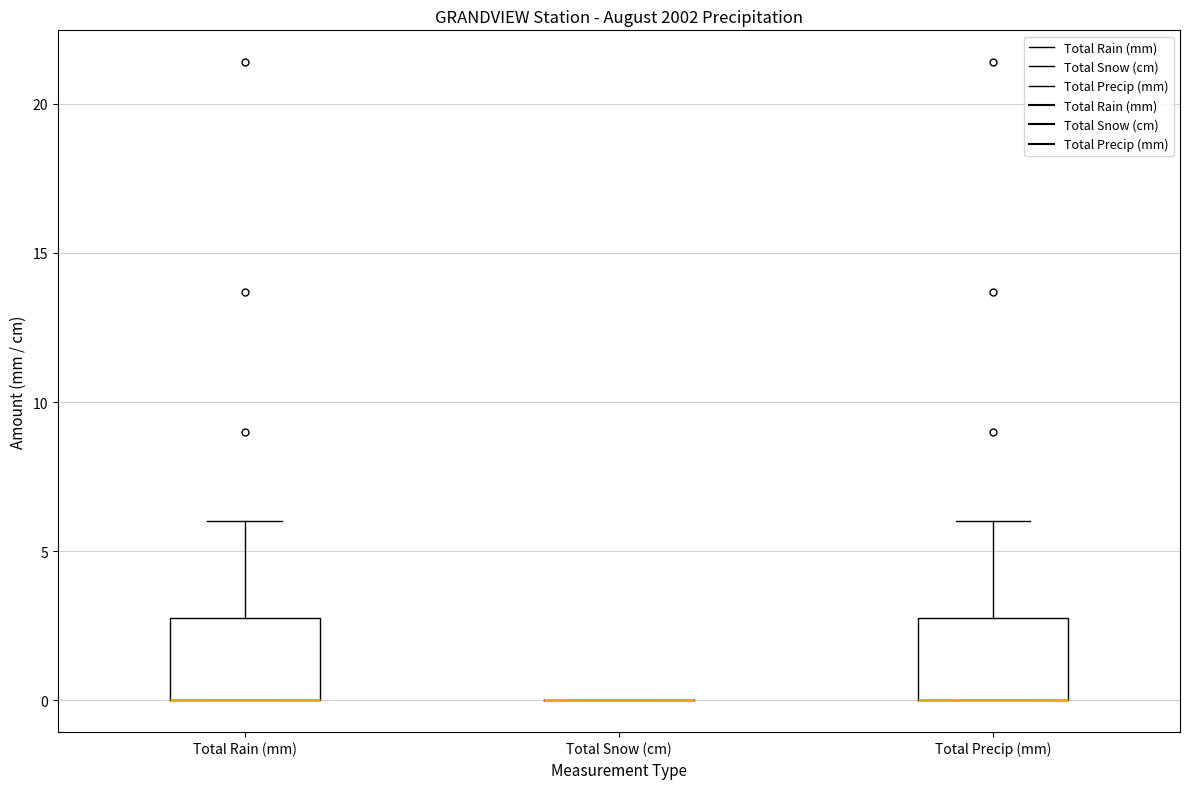

Reading left to right, transcribe this box plot: for each box, give where its median line is, the range the box spans, and where its two whiskers end, as read against the y-axis. The values are not printed on the chart, so give them approximately, as read against the axis.

Total Rain (mm): median 0 (drawn on the box's lower edge), box 0 to 3, whiskers 0 to 6
Total Snow (cm): box collapsed to a line at 0, whiskers 0 to 0
Total Precip (mm): median 0 (drawn on the box's lower edge), box 0 to 3, whiskers 0 to 6